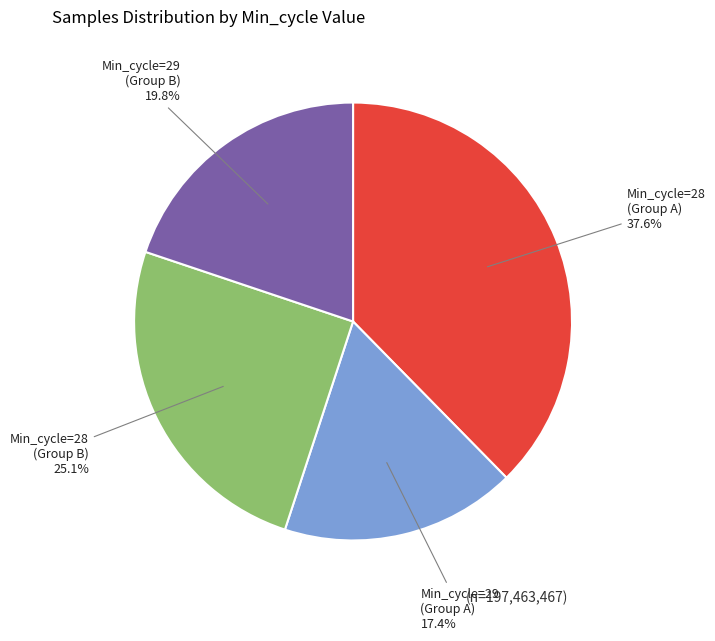

Is there a majority slice in this chart?

No